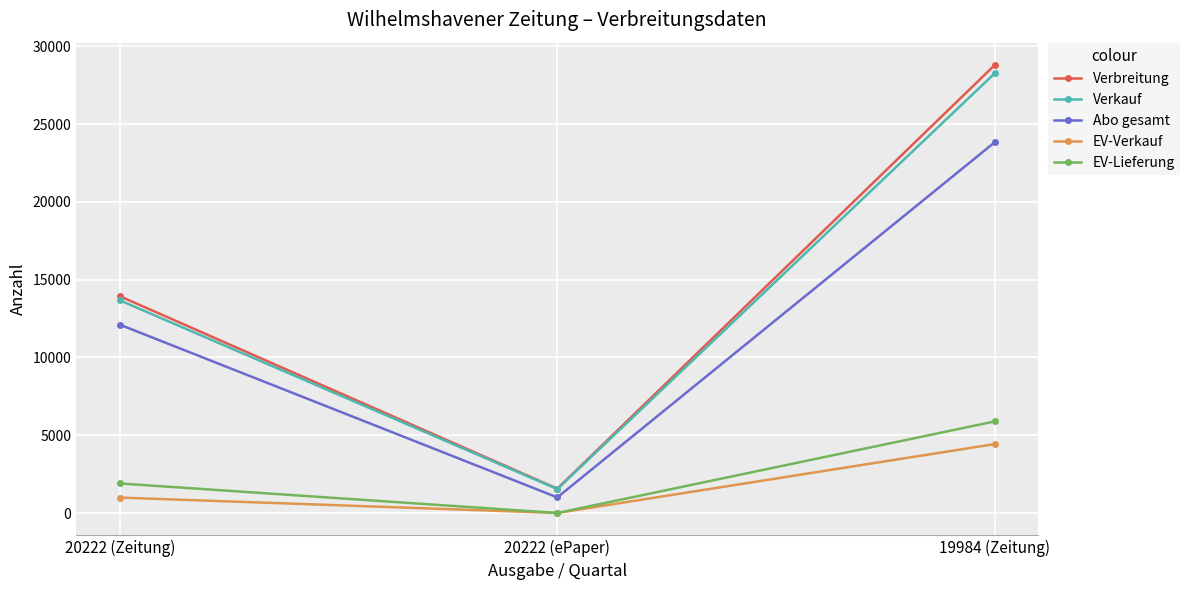

At which category does the chart reach its peak across all series?

19984 (Zeitung)